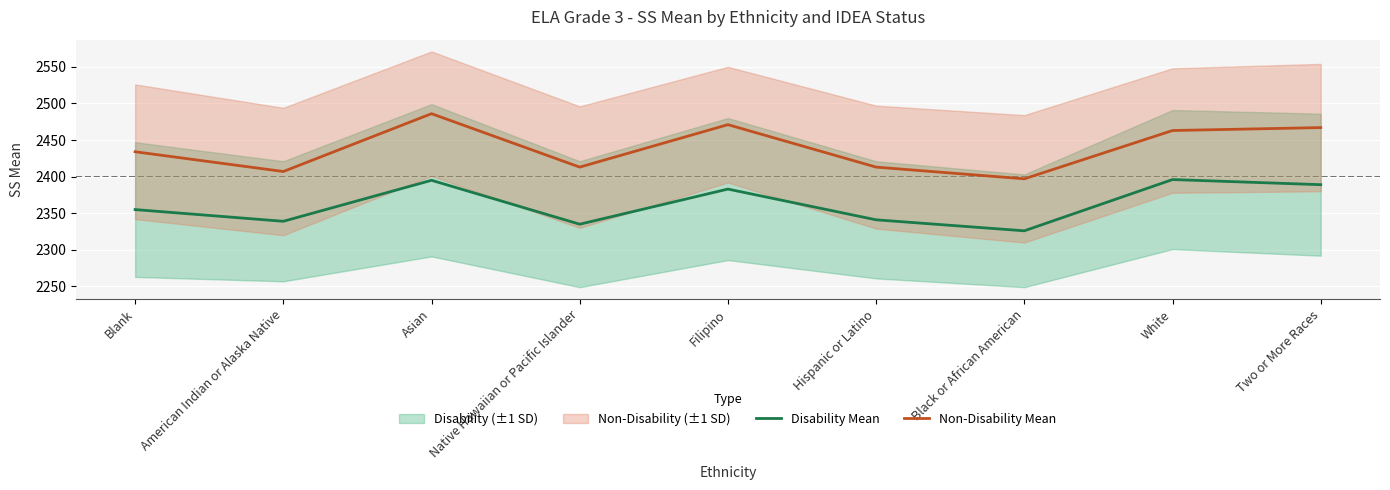

What is the average value of the Non-Disability Mean series?

2439